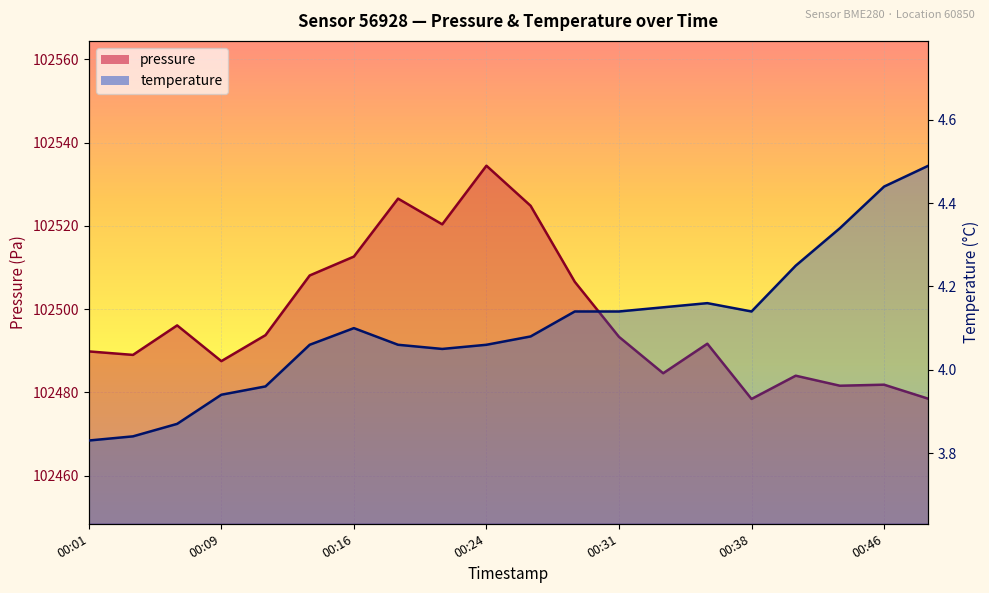

True or false: temperature has a value of 4.1 at 00:38.

True